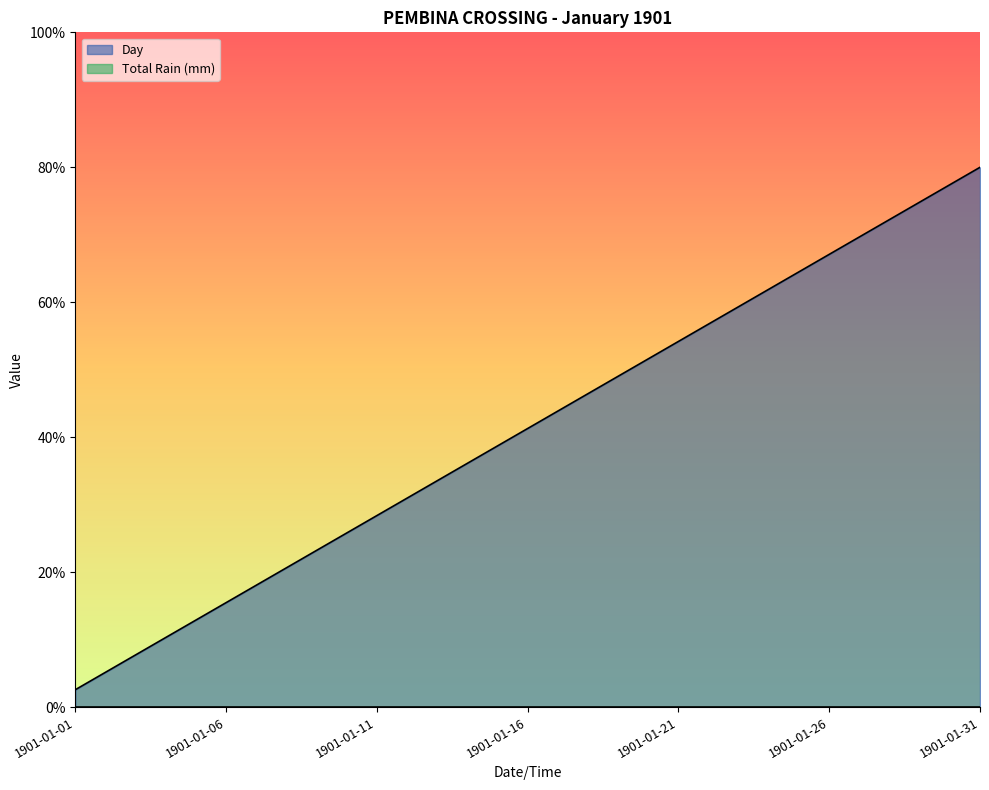

Approximately how many times larger is the value at 1901-01-13 compared to 1901-01-08?

1.6